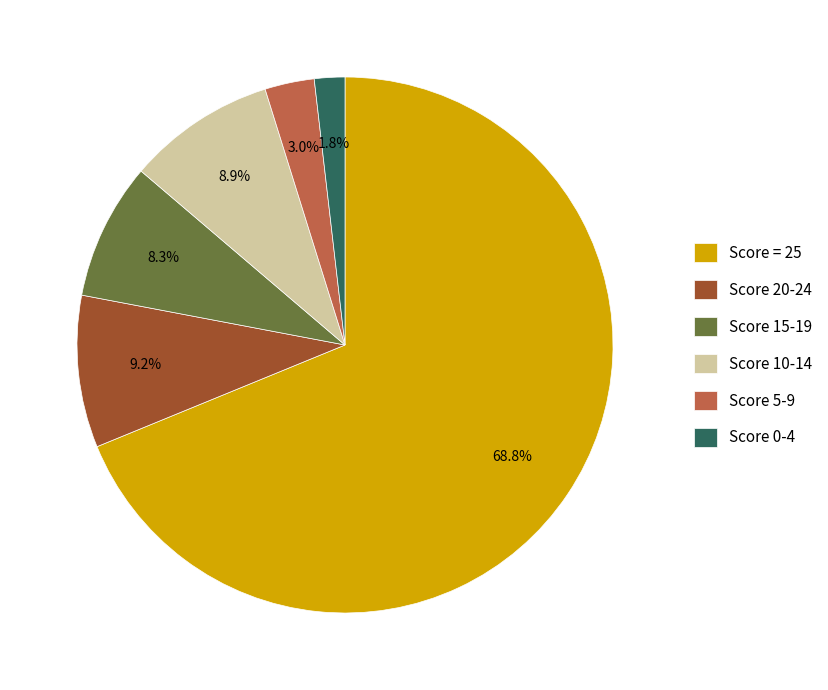

Which slice is the largest?

Score = 25